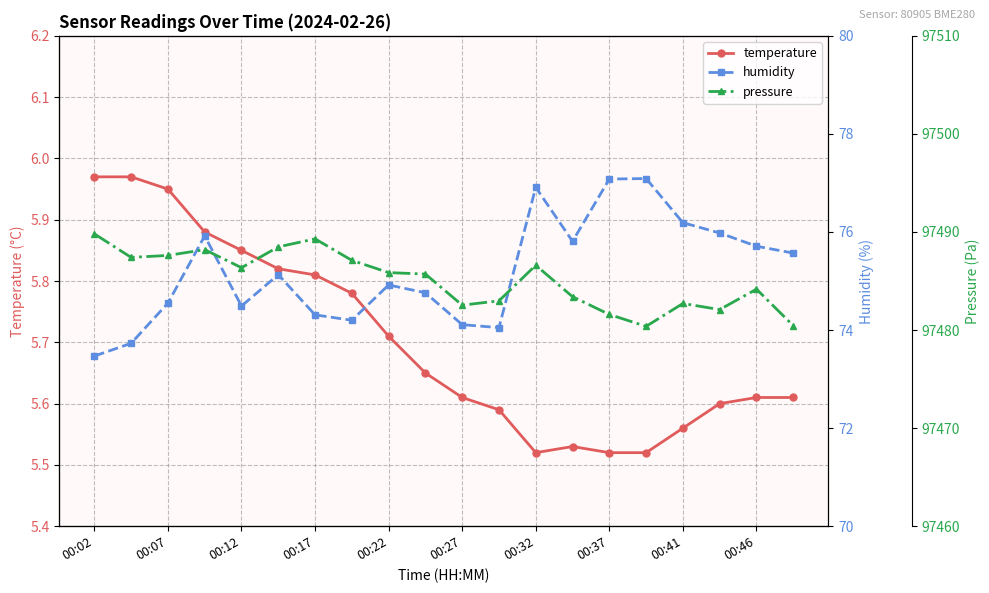

Which series has the widest spread of values?

pressure